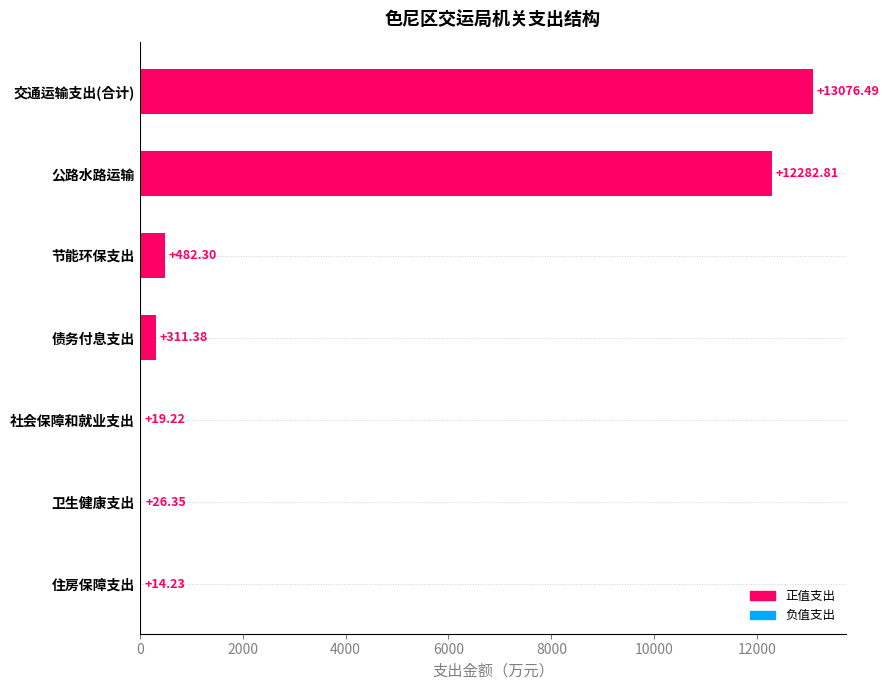

What is the sum of all values?

26212.8